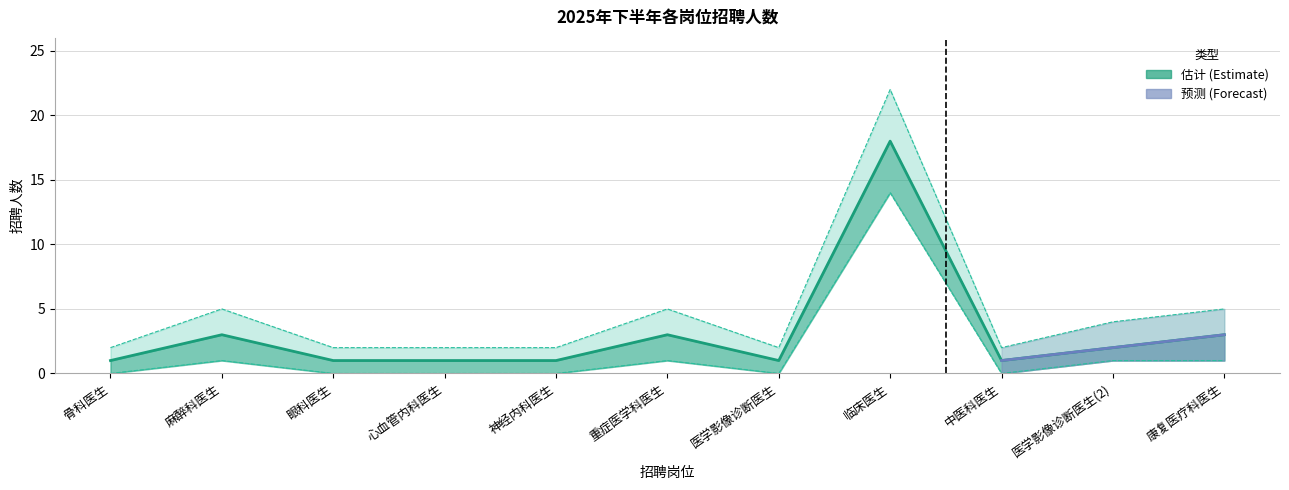

Reading left to right, extract all data points from this chart.

招聘人数: 骨科医生=1	麻醉科医生=3	眼科医生=1	心血管内科医生=1	神经内科医生=1	重症医学科医生=3	医学影像诊断医生=1	临床医生=18	中医科医生=1	医学影像诊断医生(2)=2	康复医疗科医生=3
招聘人数_upper: 骨科医生=2	麻醉科医生=5	眼科医生=2	心血管内科医生=2	神经内科医生=2	重症医学科医生=5	医学影像诊断医生=2	临床医生=22	中医科医生=2	医学影像诊断医生(2)=4	康复医疗科医生=5
招聘人数_lower: 骨科医生=0	麻醉科医生=1	眼科医生=0	心血管内科医生=0	神经内科医生=0	重症医学科医生=1	医学影像诊断医生=0	临床医生=14	中医科医生=0	医学影像诊断医生(2)=1	康复医疗科医生=1